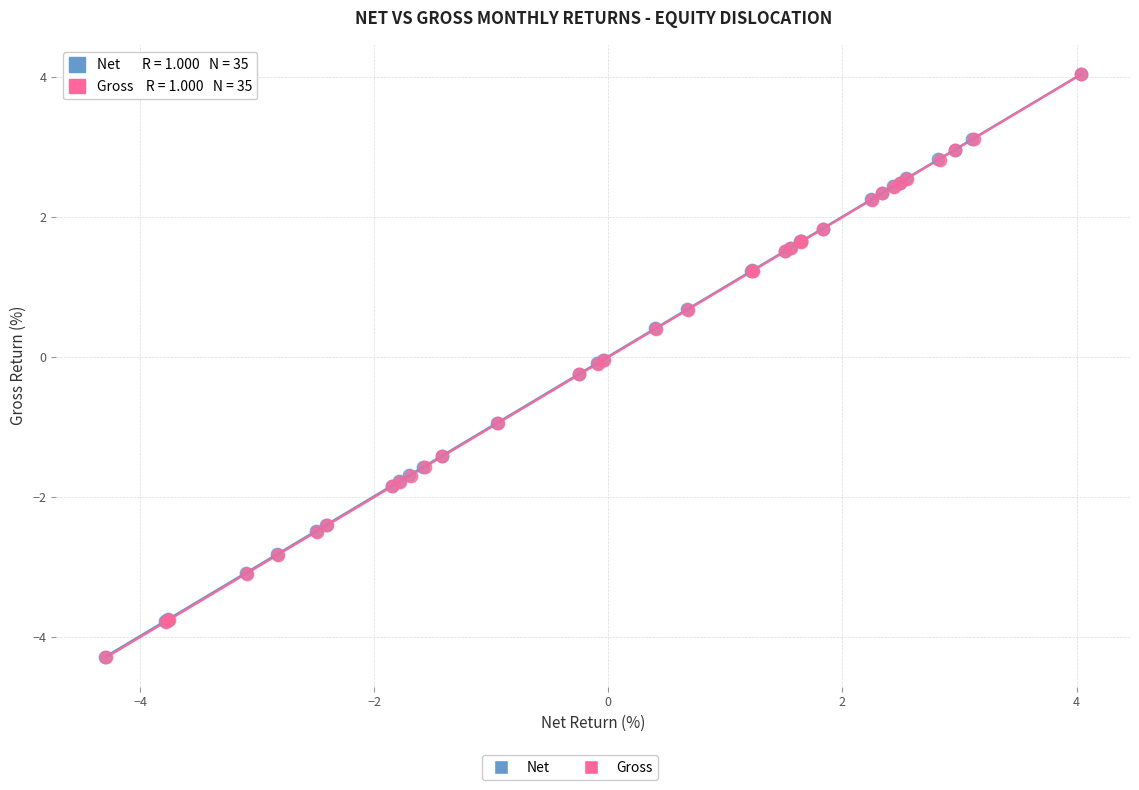

Which series has the largest Y range (max minus min)?

Gross